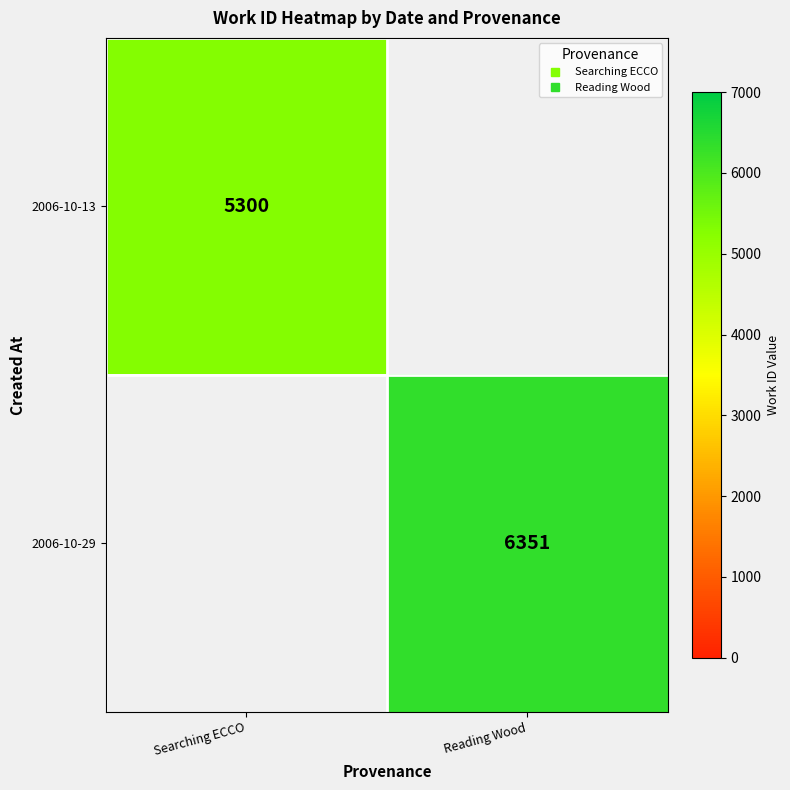

At Searching ECCO, list the series in order from smallest to largest.

2006-10-13, 2006-10-29